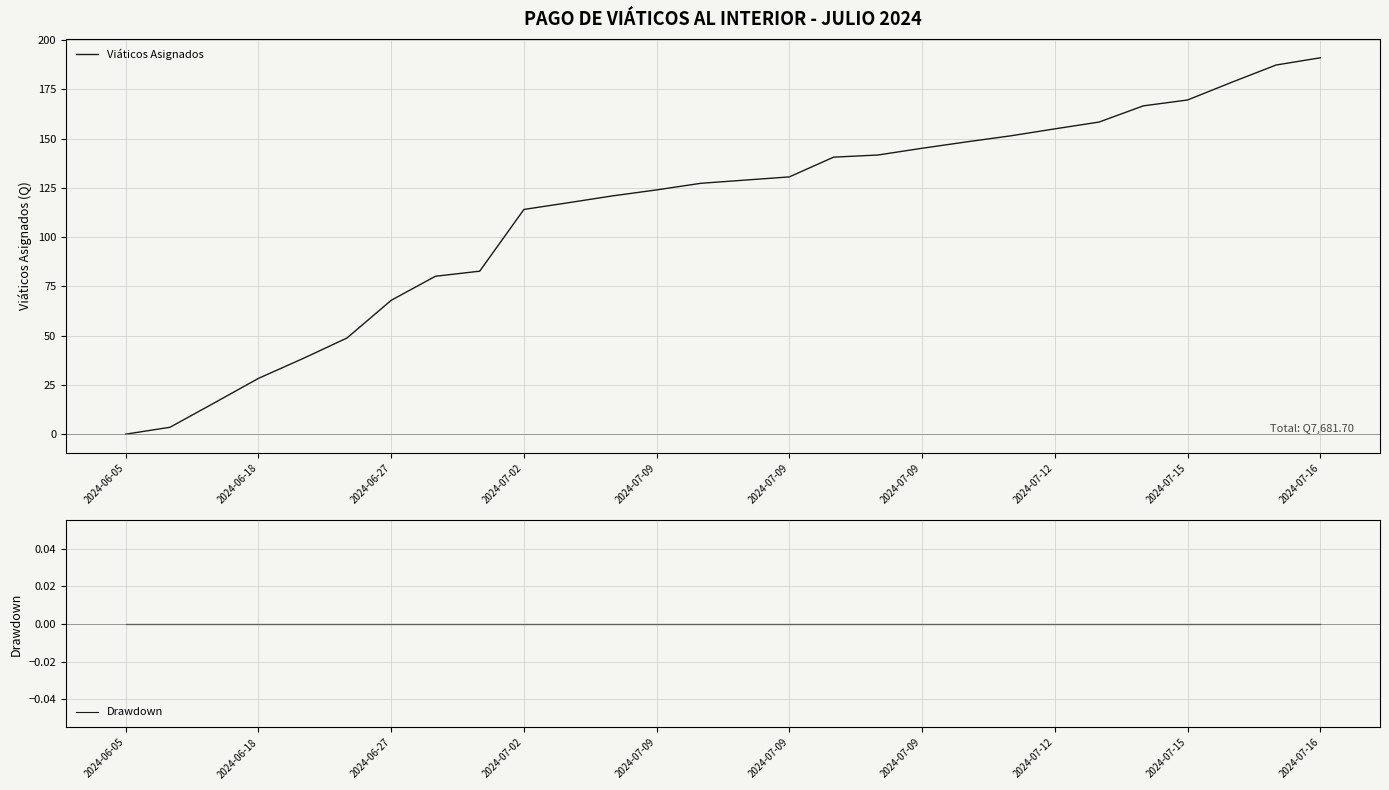

Where is Drawdown nearest to the value 0?

2024-06-05